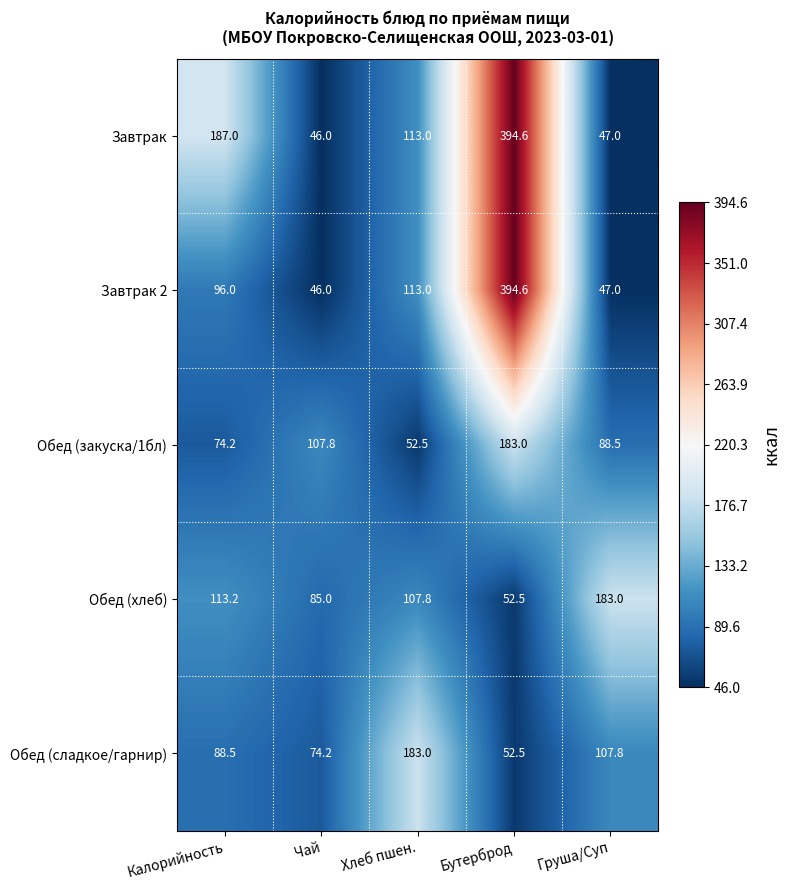

Count the number of data series in this chart.

5